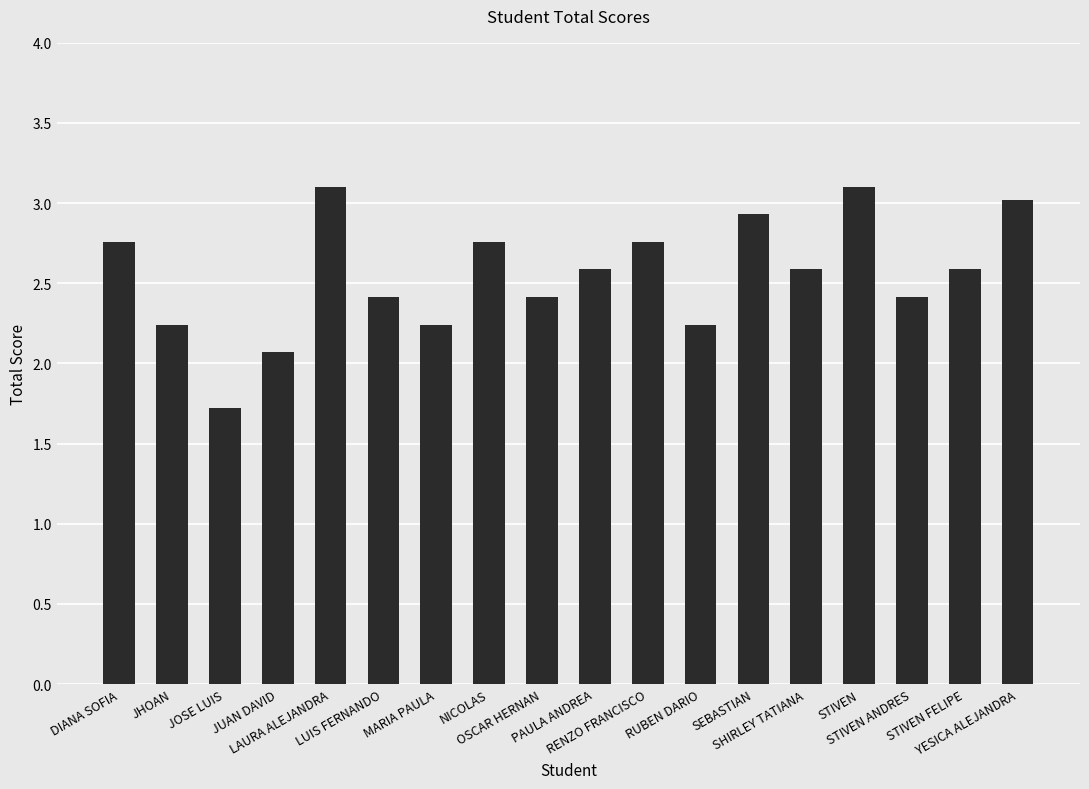

What is the difference between the second highest and minimum values?

1.4